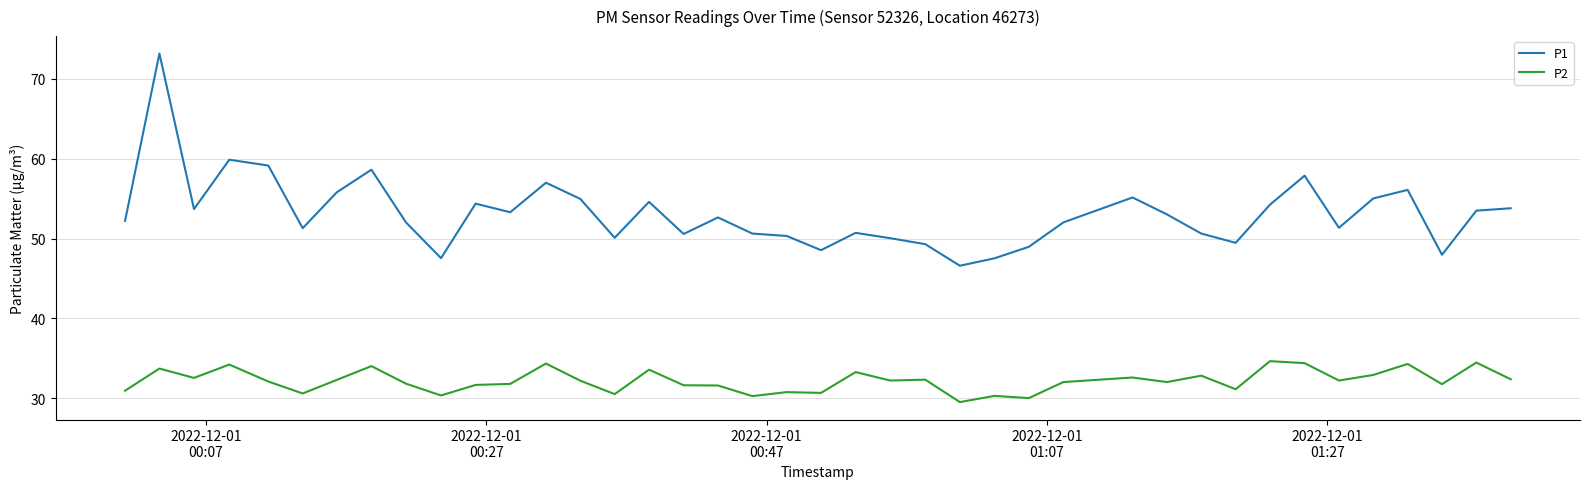

Which series has the largest range (max minus min)?

P1